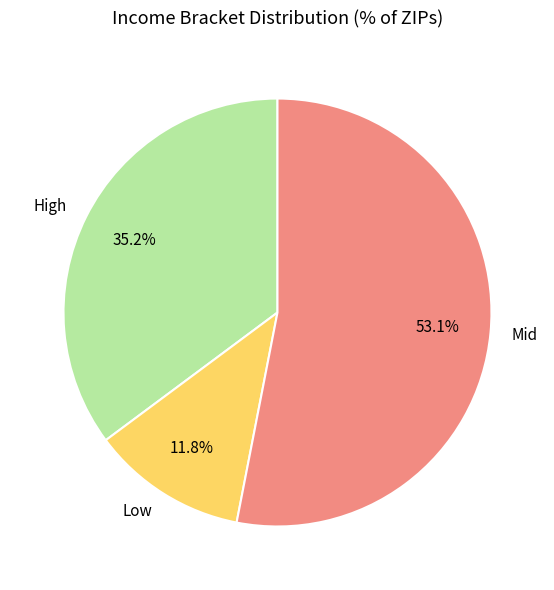

What portion of the pie excludes High?

64.8%